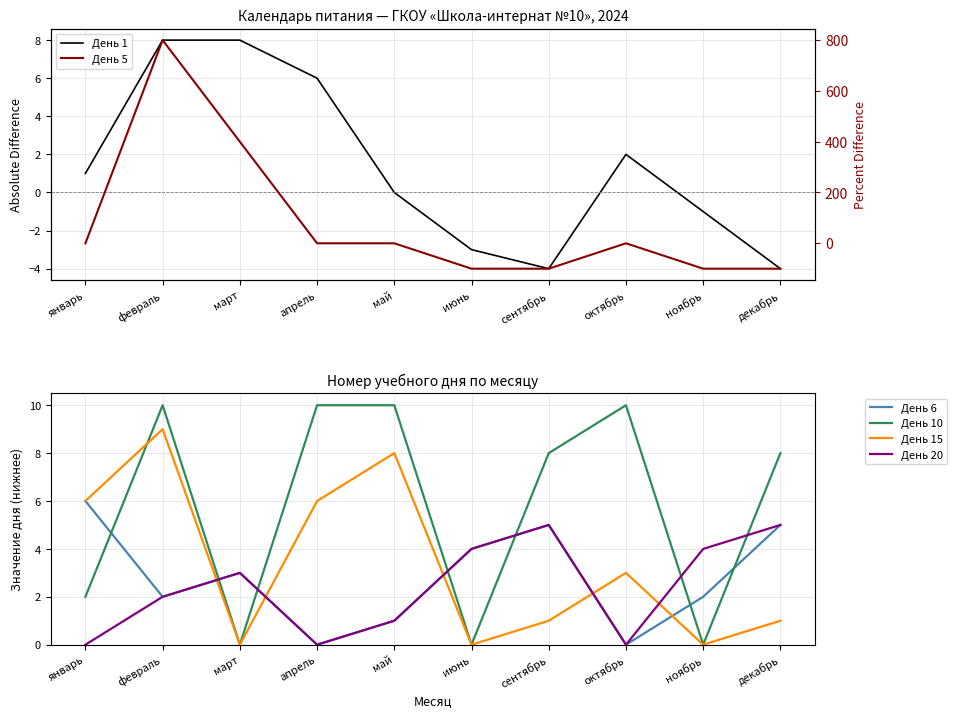

Reading right to left, extract all data points from this chart.

День 1: декабрь=-4.0	ноябрь=-1.0	октябрь=2.0	сентябрь=-4.0	июнь=-3.0	май=0.0	апрель=6.0	март=8.0	февраль=8.0	январь=1.0
День 6: декабрь=5.0	ноябрь=2.0	октябрь=0.0	сентябрь=5.0	июнь=4.0	май=1.0	апрель=0.0	март=3.0	февраль=2.0	январь=6.0
День 10: декабрь=8.0	ноябрь=0.0	октябрь=10.0	сентябрь=8.0	июнь=0.0	май=10.0	апрель=10.0	март=0.0	февраль=10.0	январь=2.0
День 15: декабрь=1.0	ноябрь=0.0	октябрь=3.0	сентябрь=1.0	июнь=0.0	май=8.0	апрель=6.0	март=0.0	февраль=9.0	январь=6.0
День 20: декабрь=5.0	ноябрь=4.0	октябрь=0.0	сентябрь=5.0	июнь=4.0	май=1.0	апрель=0.0	март=3.0	февраль=2.0	январь=0.0
День 5: декабрь=-100.0	ноябрь=-100.0	октябрь=0.0	сентябрь=-100.0	июнь=-100.0	май=0.0	апрель=0.0	март=400.0	февраль=800.0	январь=0.0